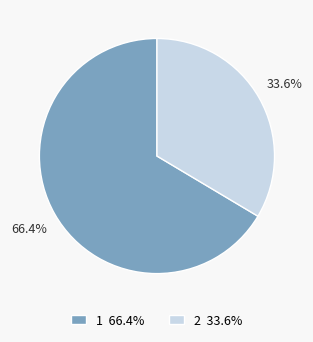

How many slices are in this pie chart?

2